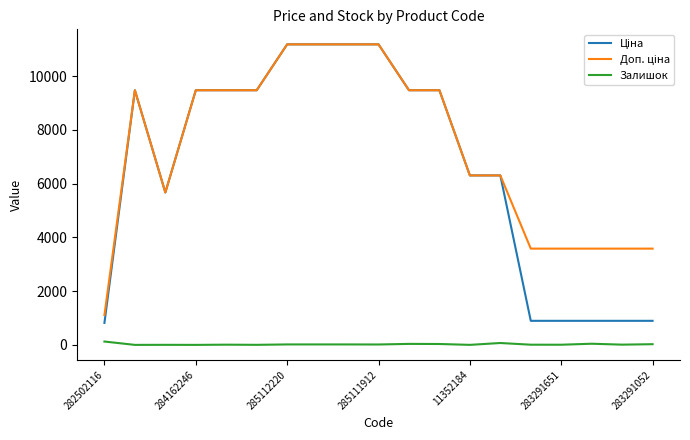

Is this an area chart (filled region under the line)?

No